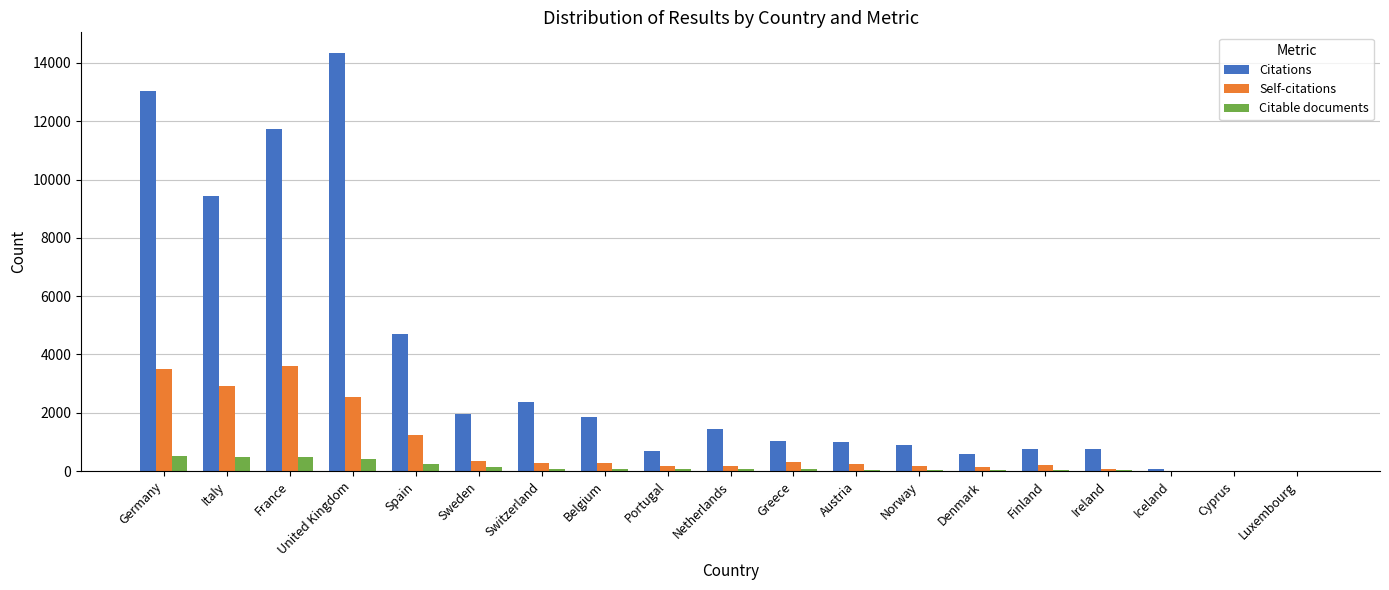

Which series changed the most between Switzerland and Portugal?

Citations